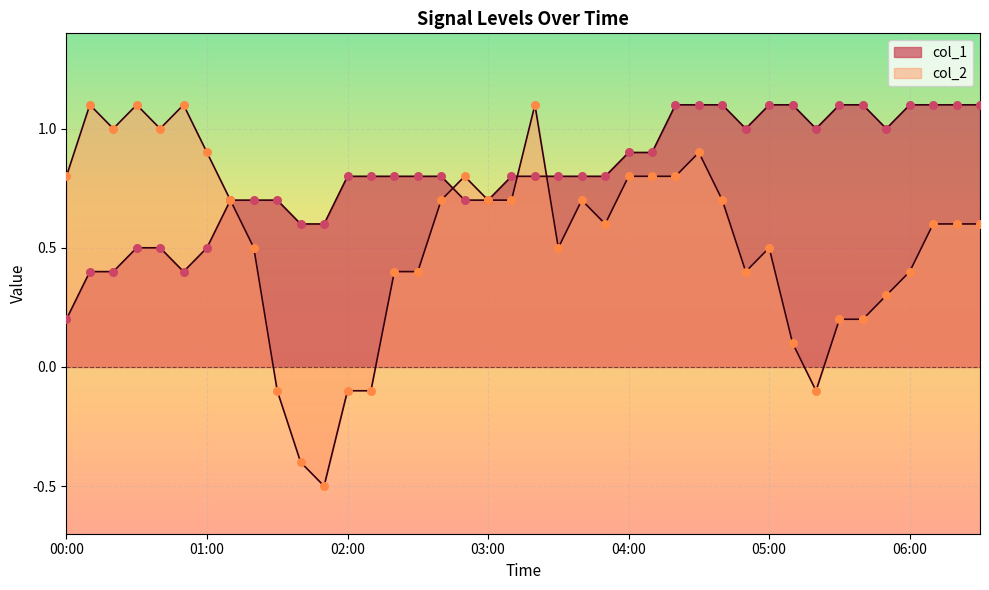

Which series has the widest spread of Y values?

col_2